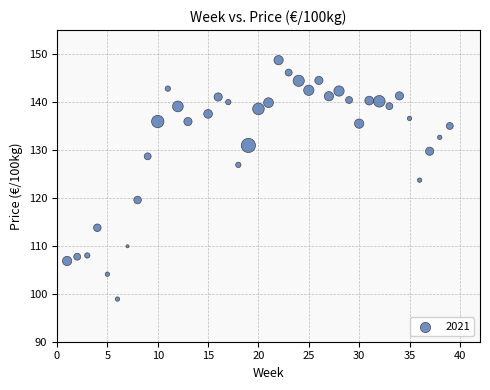

What is the range of Y values (max minus min)?

49.8